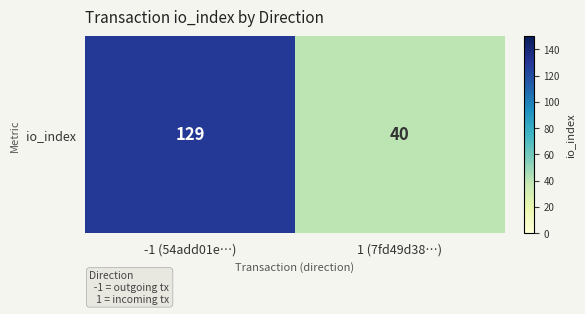

The chart shows a value of 40 at 1 (7fd49d38…). True or false?

True